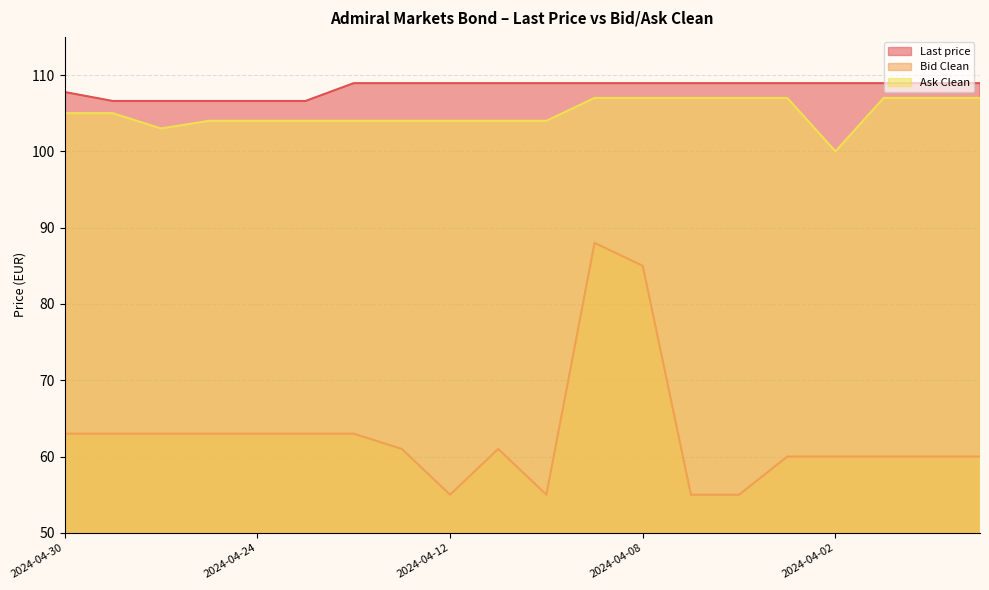

Is it true that Last price equals 108.9 at 2024-04-08?

True